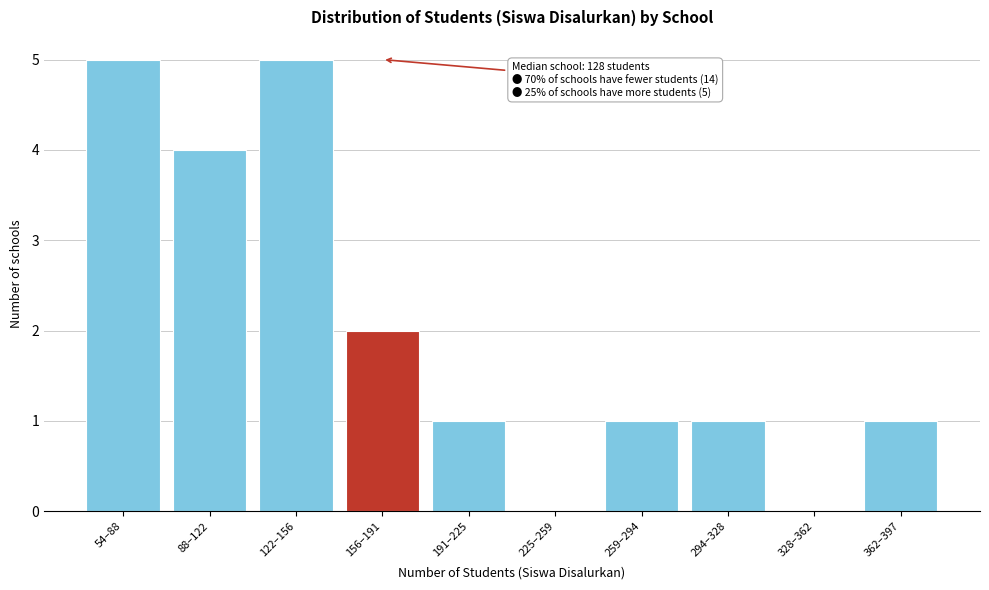

Reading right to left, transcribe all the data shown in this chart.

362–397=1	328–362=0	294–328=1	259–294=1	225–259=0	191–225=1	156–191=2	122–156=5	88–122=4	54–88=5